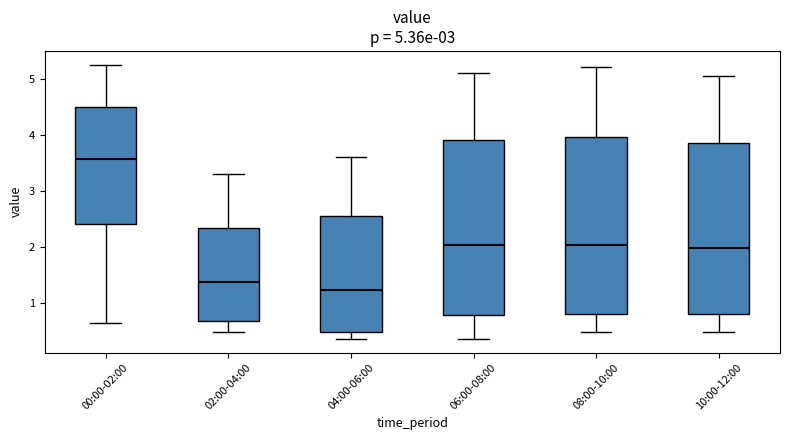

Which box has the lowest median line?

04:00-06:00